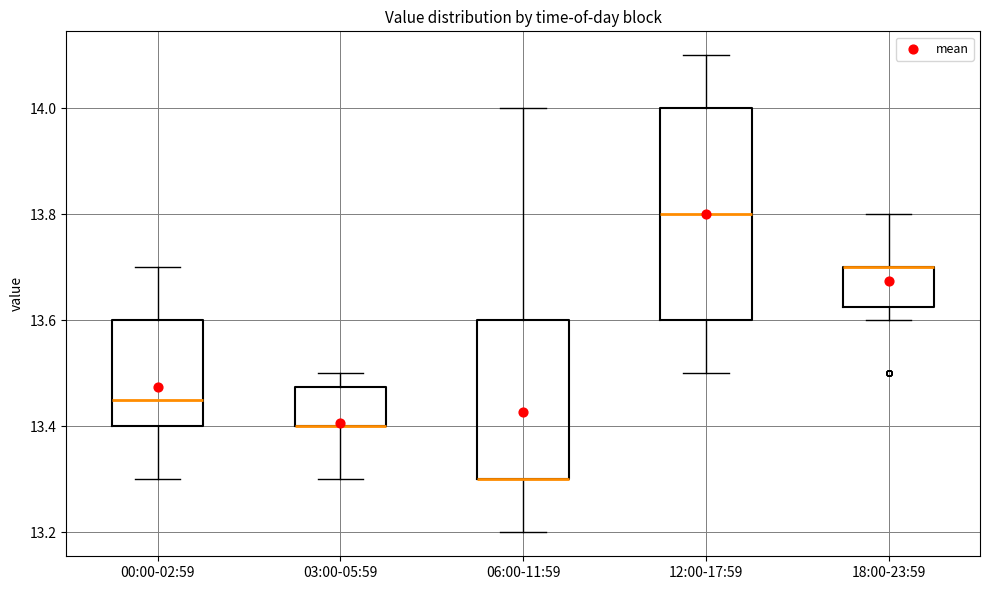

Which box is the tallest, from its lower edge to its upper edge?

12:00-17:59